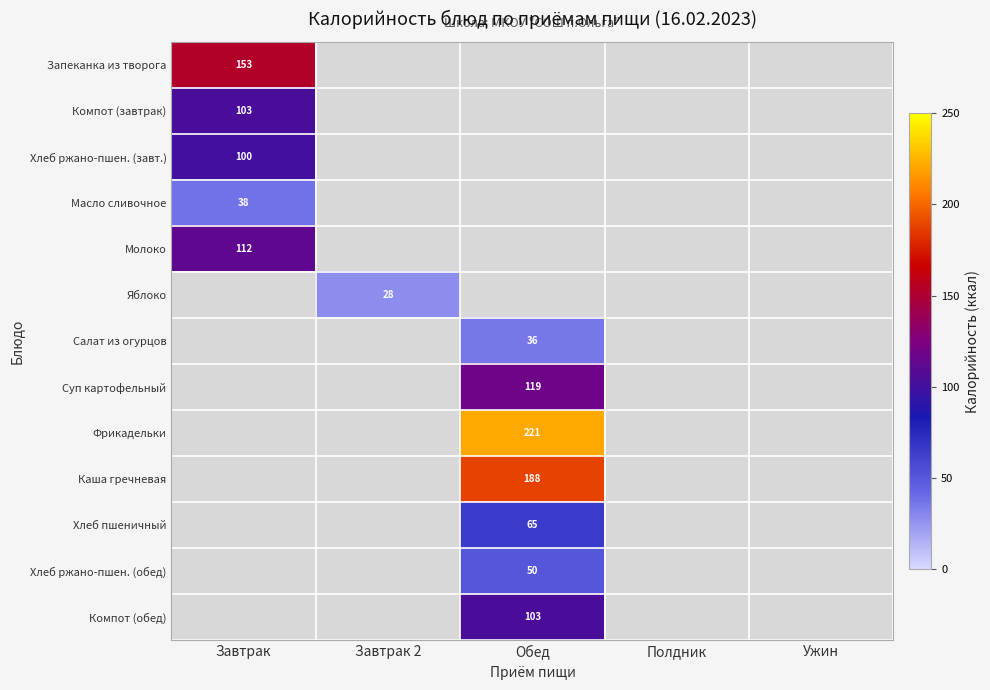

At which category is the sum across all series the highest?

Обед